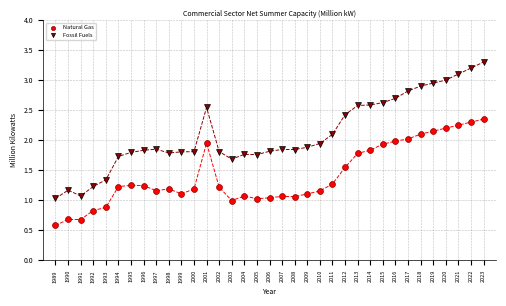

Which series contains the lowest Y value?

Natural Gas